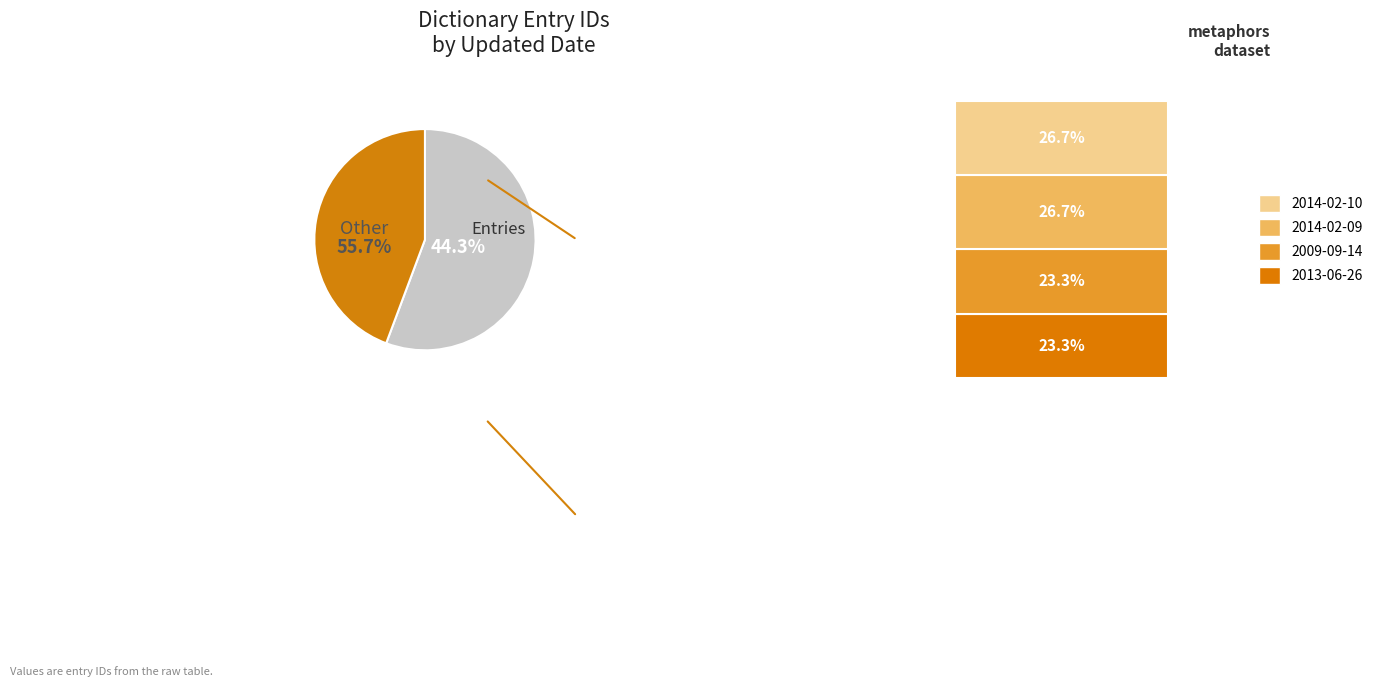

What percentage is the 2014-02-09 slice, to the nearest percent?

27%